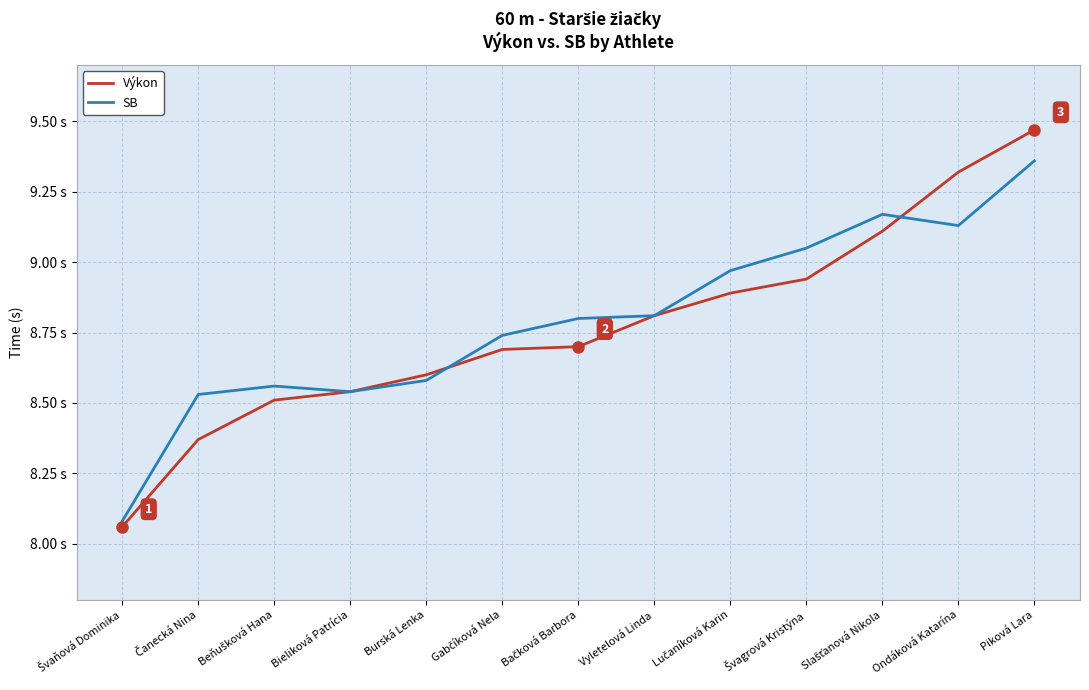

After their last crossing, which series has the higher values: SB or Výkon?

Výkon